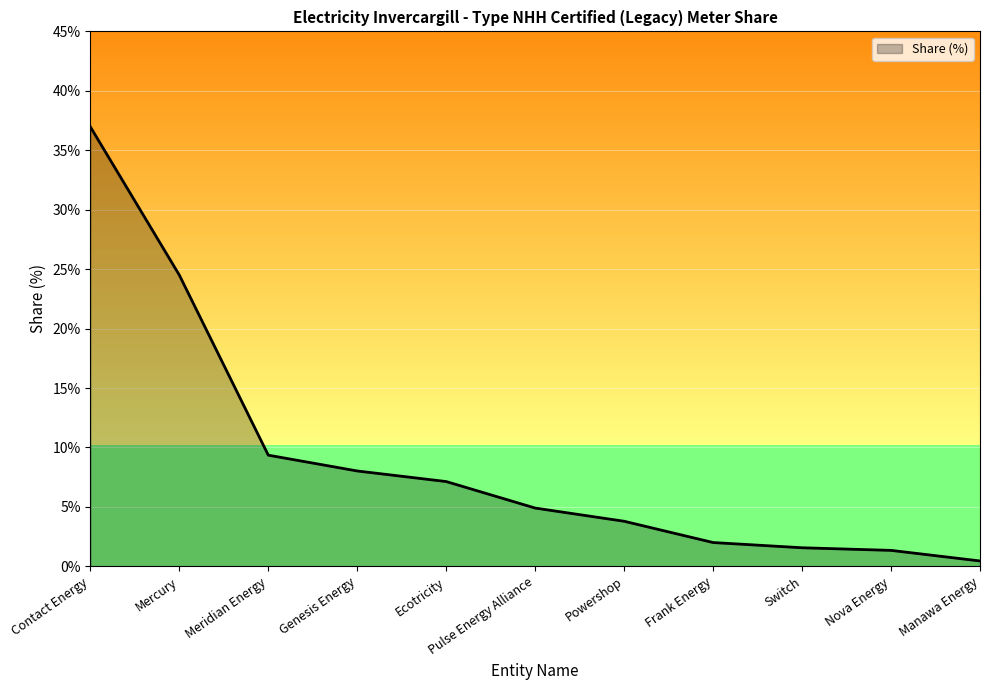

Which label corresponds to the largest value in the chart?

Contact Energy